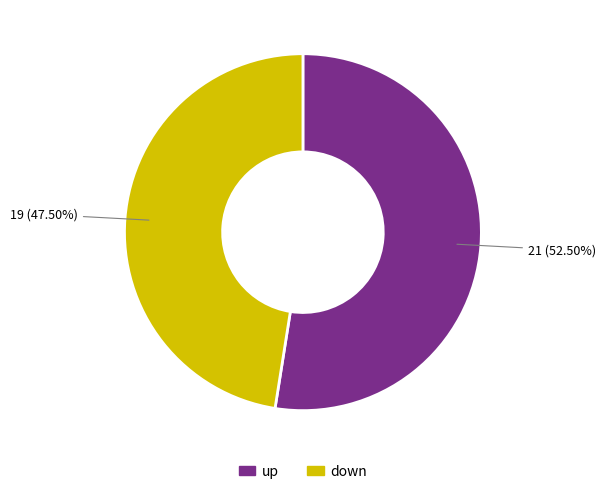

How many segments does this pie chart have?

2